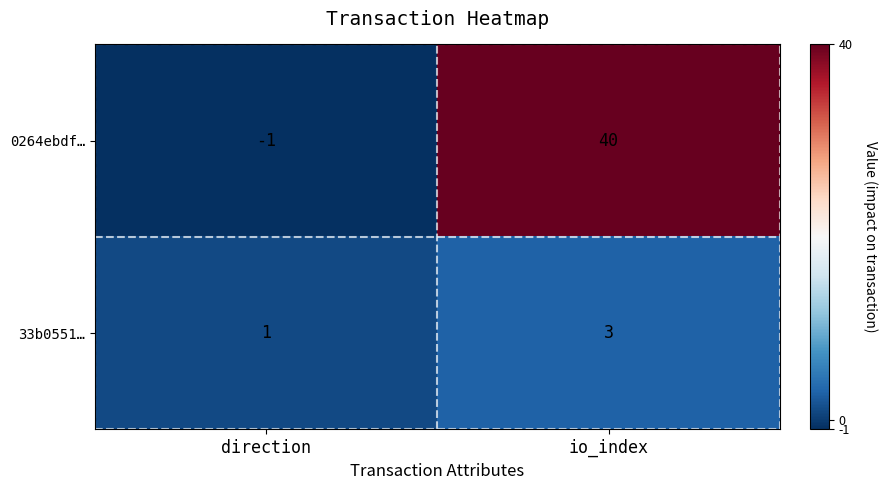

True or false: 0264ebdf… has a value of 18 at io_index.

False